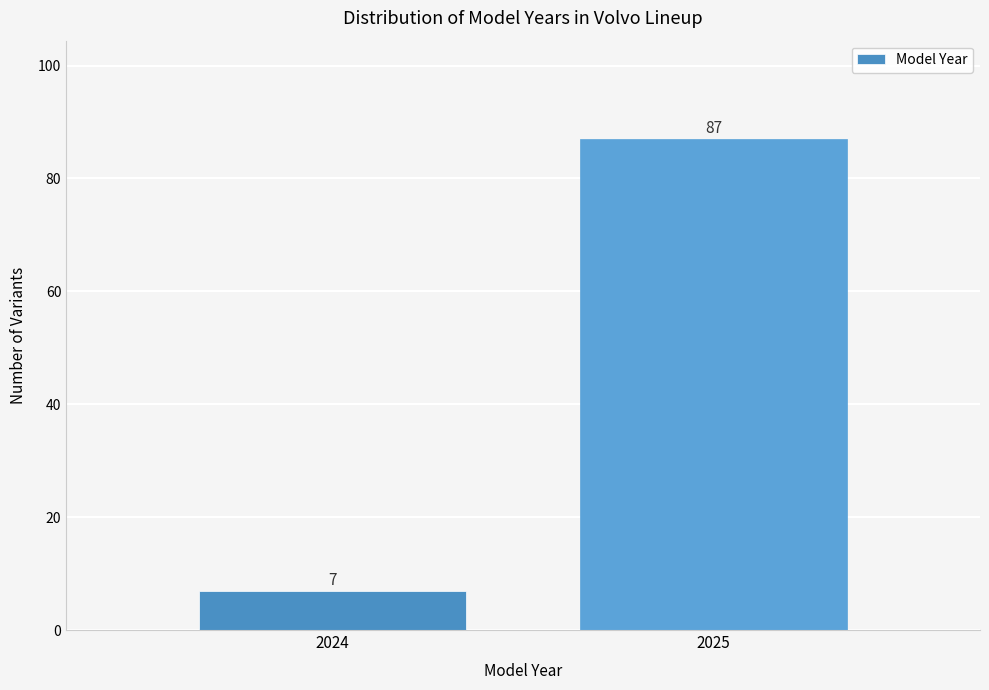

Reading left to right, transcribe all the data shown in this chart.

2024=7	2025=87